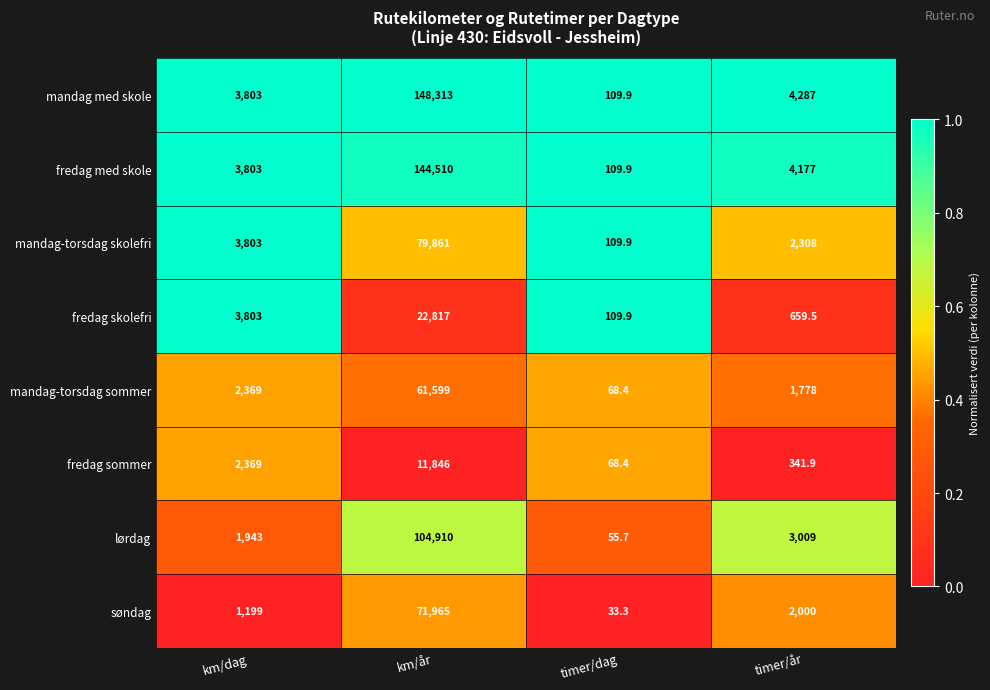

How many data points in mandag-torsdag skolefri are less than 3803?

2